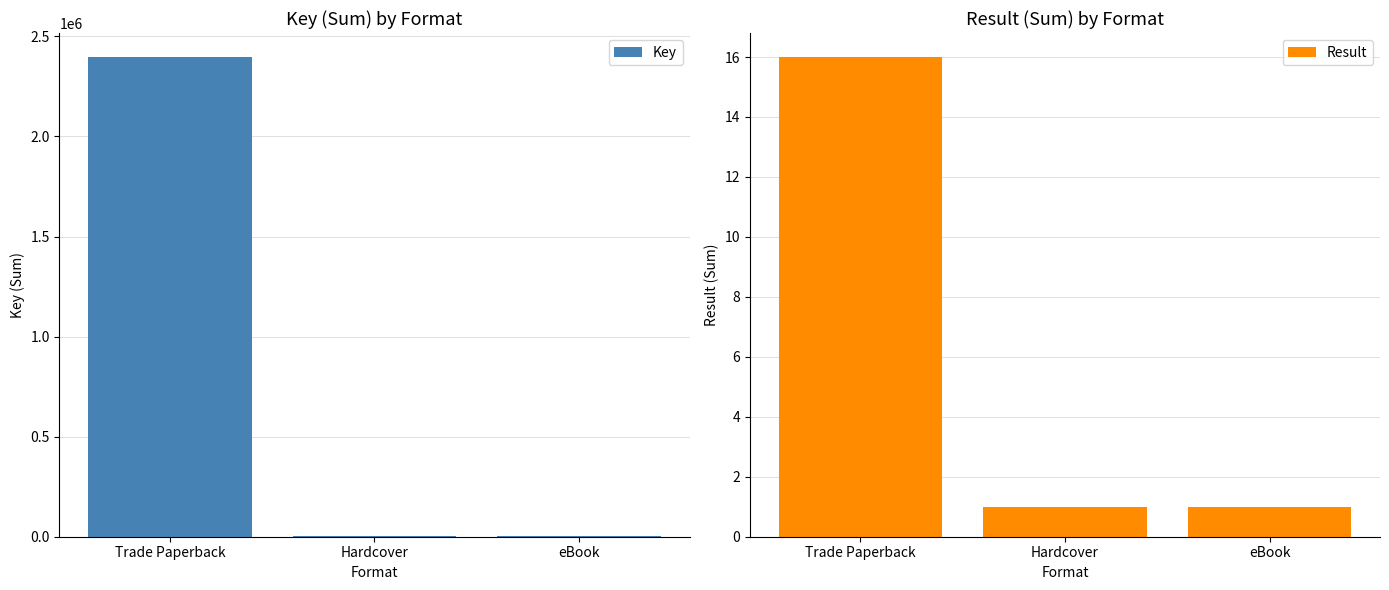

The Result series shows 2 at Hardcover. True or false?

False